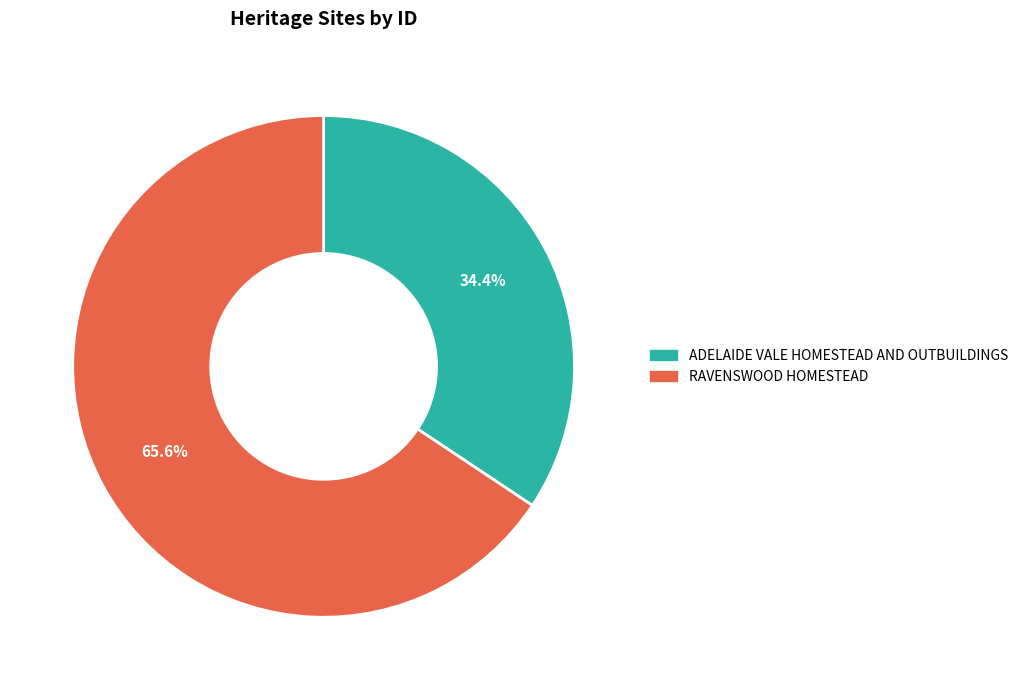

Does any single category account for the majority?

Yes